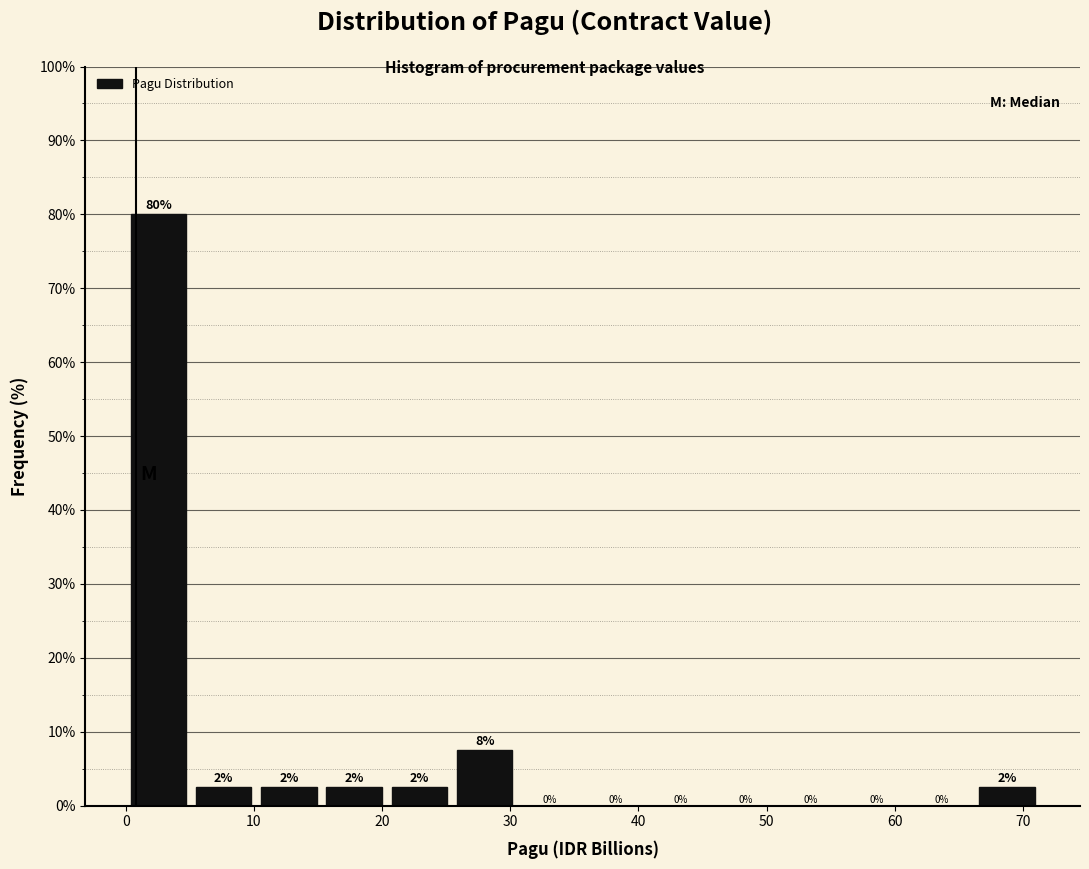

Over which range of the x-axis is the bar tallest?

0 to 5